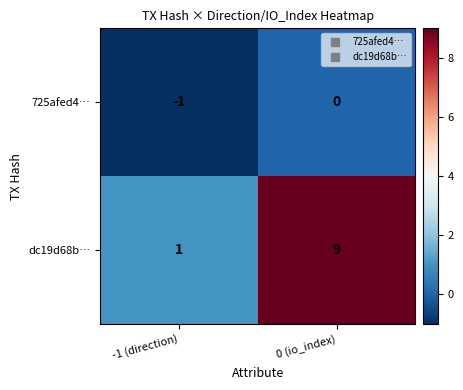

What is the maximum value shown in the chart?

9